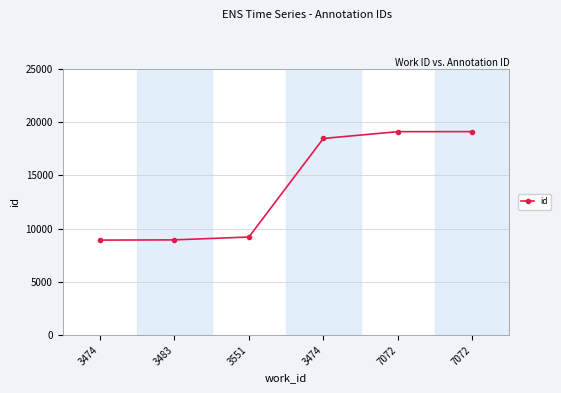

What is the maximum value shown in the chart?

19099